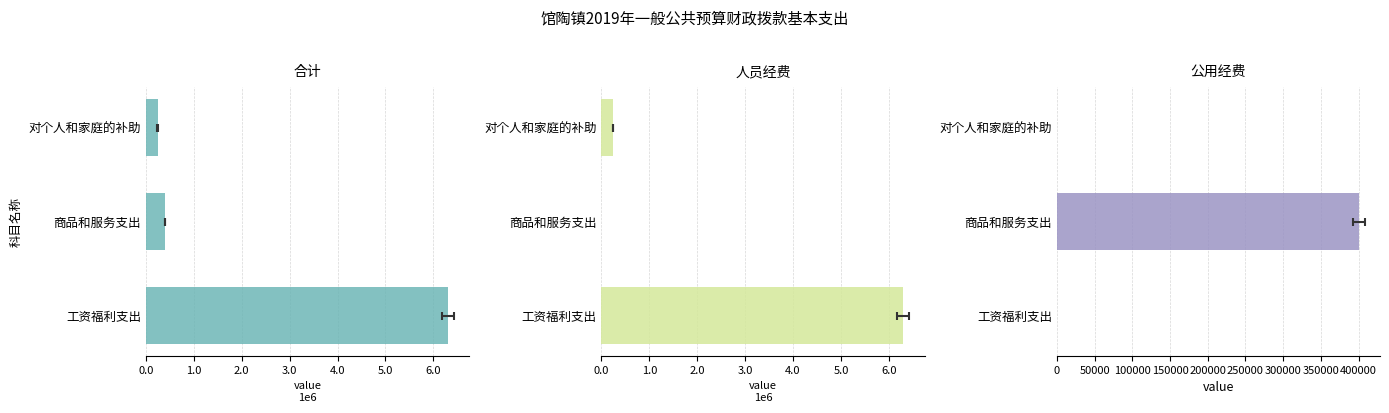

What is the total value across all series at 商品和服务支出?

800000